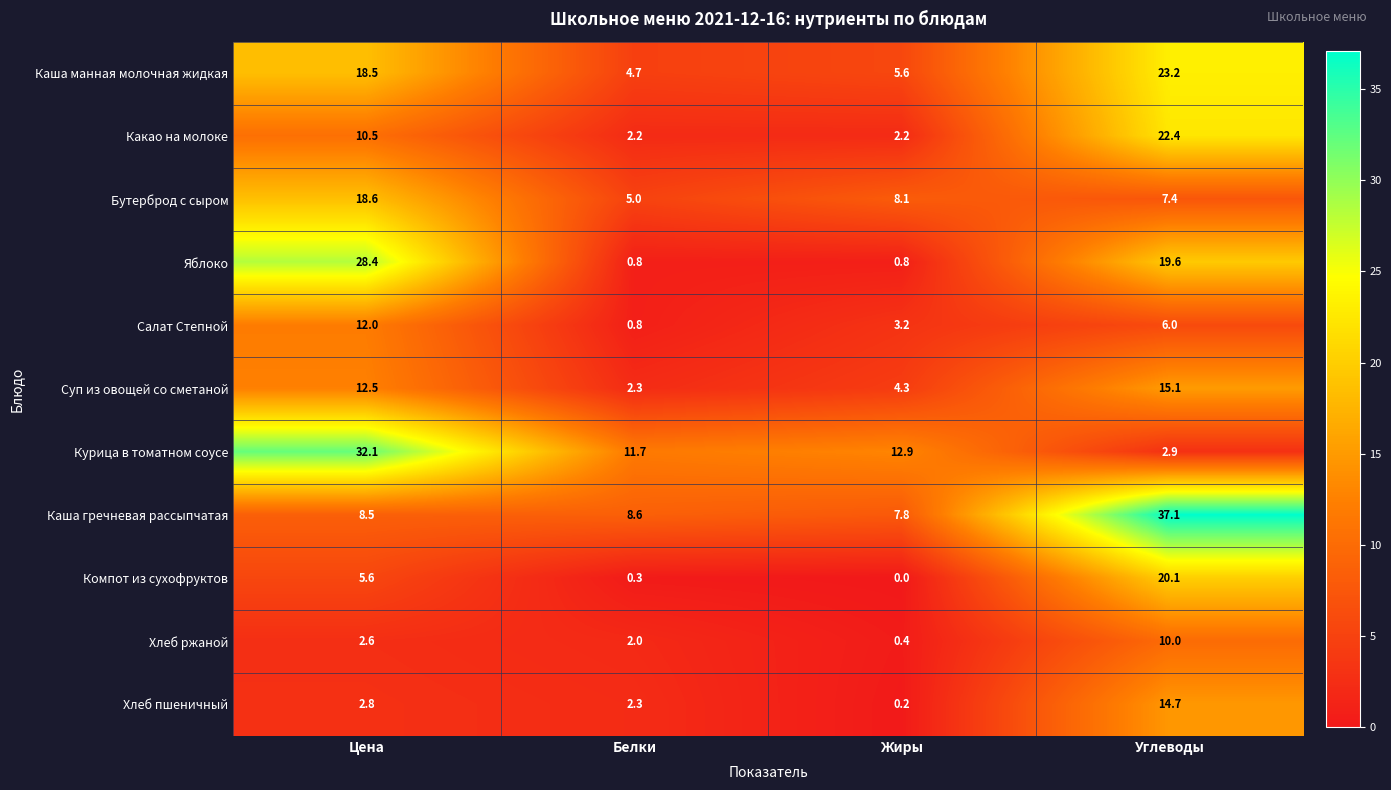

Is it true that Хлеб ржаной equals 10.0 at Углеводы?

True